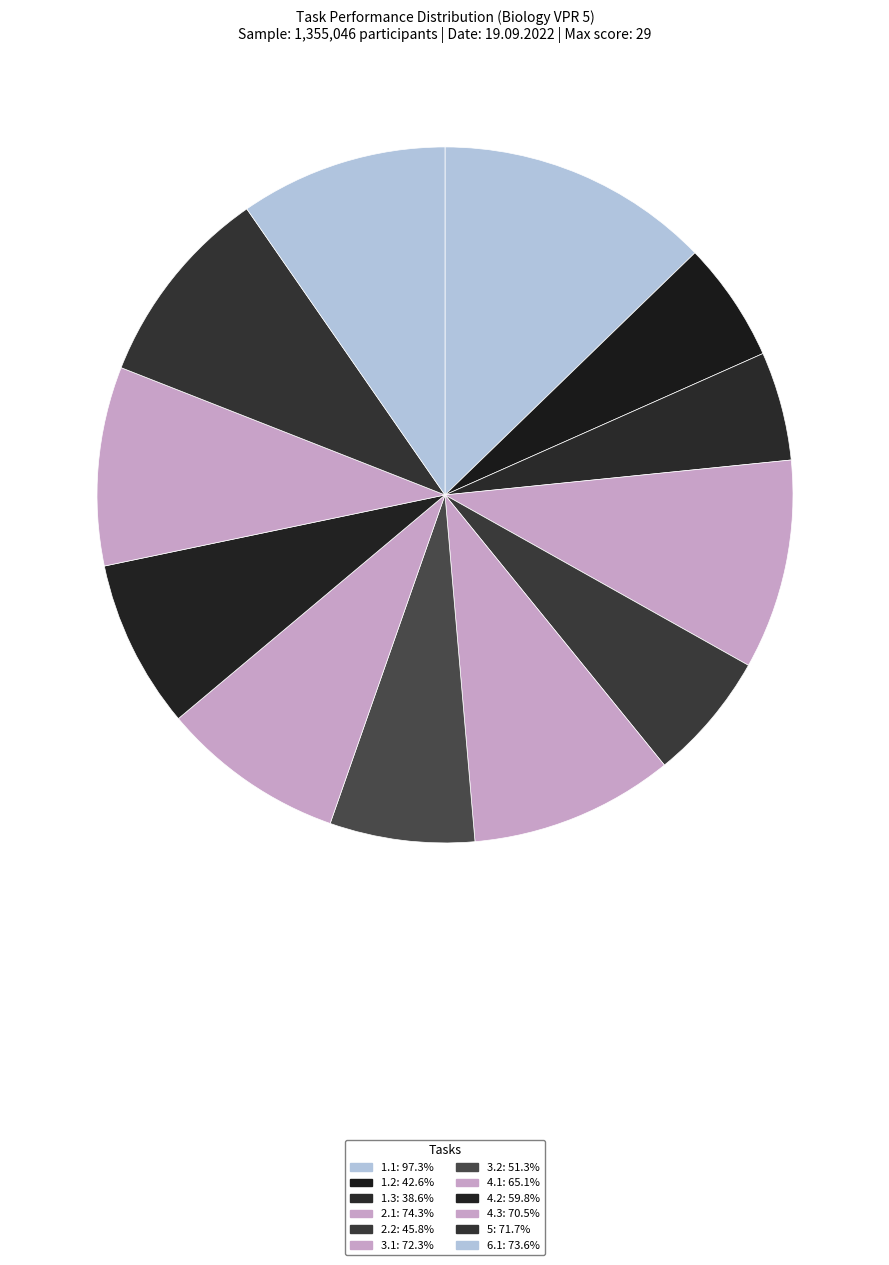

Count the number of slices in the pie.

12